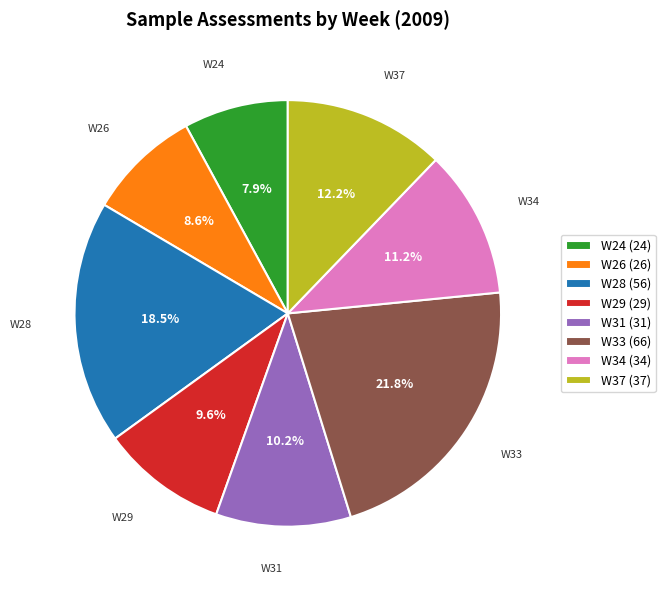

To the nearest percent, what is the difference between the largest and smallest slice percentages?

14%